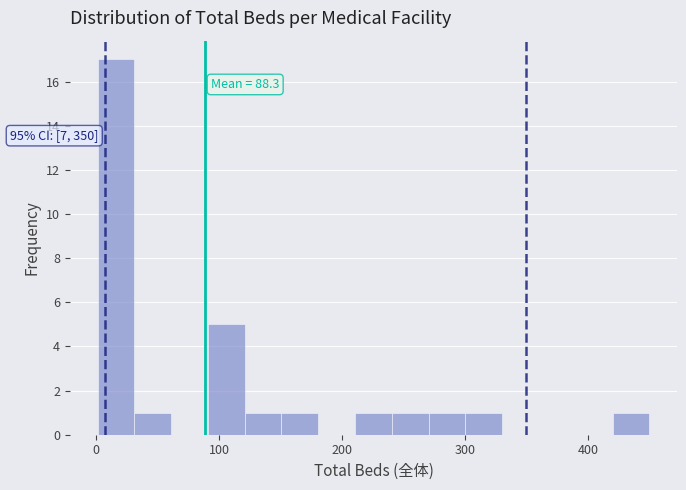

Around what value on the x-axis is the tallest bar? Give the approximate position of its centre, as read against the axis.

20